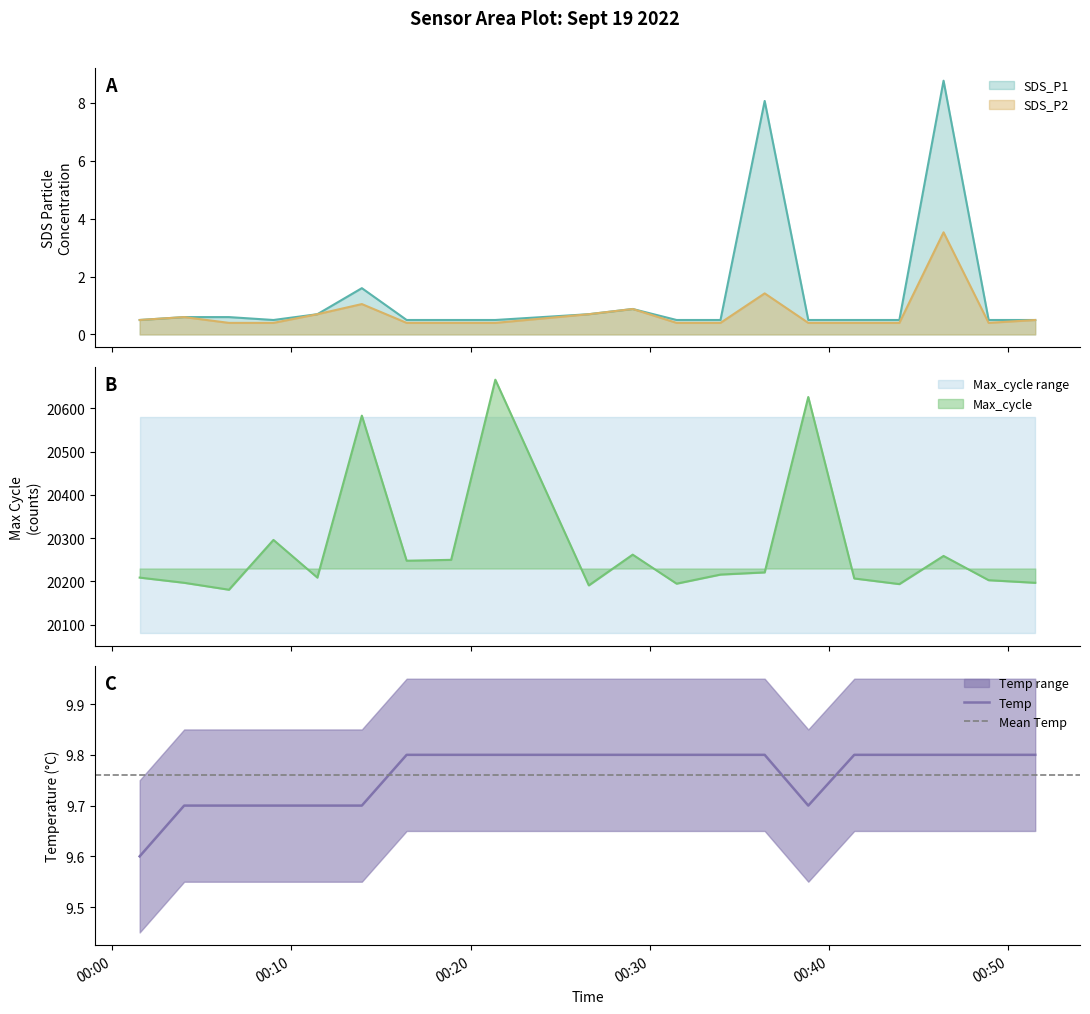

True or false: SDS_P2 has more than 2 interior local peaks.

True